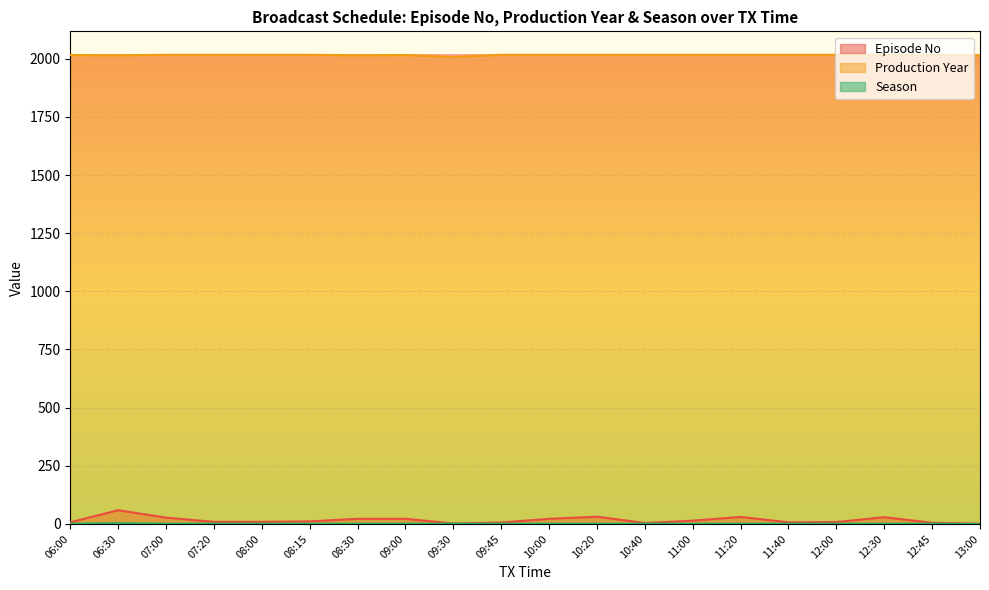

Between 08:15 and 13:00, which is larger?

08:15